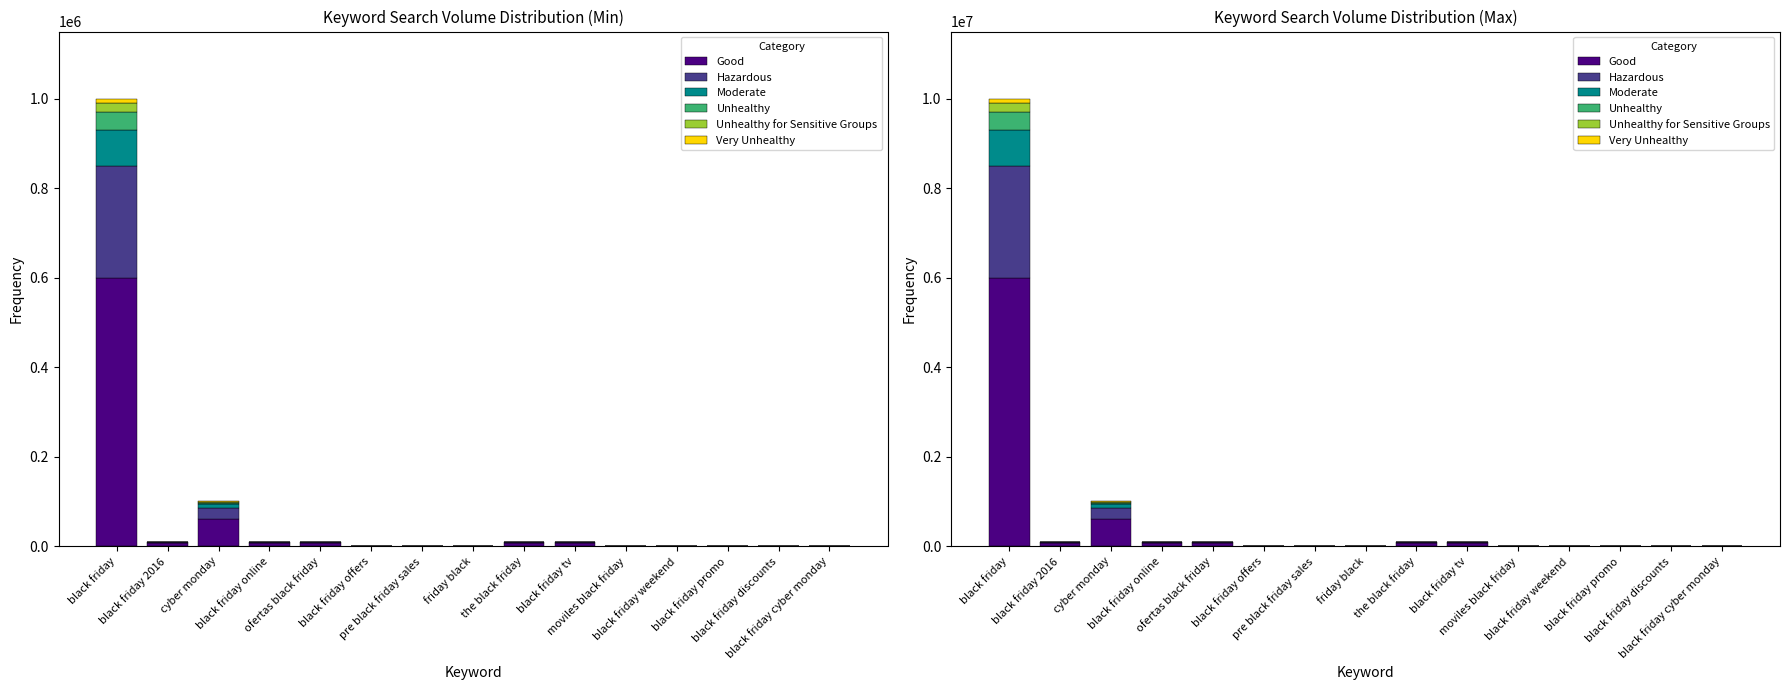

What is the value of the Unhealthy bar at the 8th from the left?

400